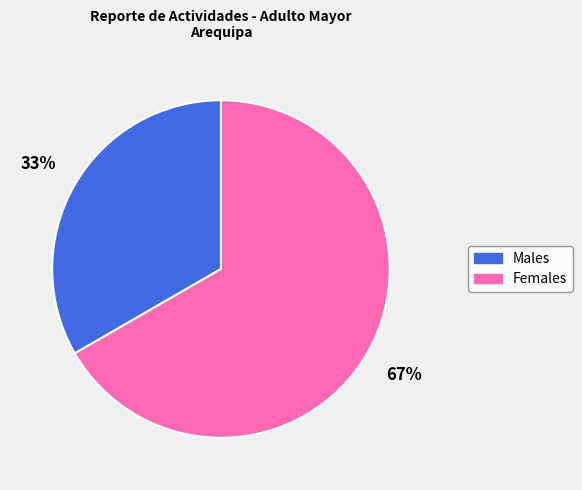

Is the sum of Males and Females greater than half?

Yes